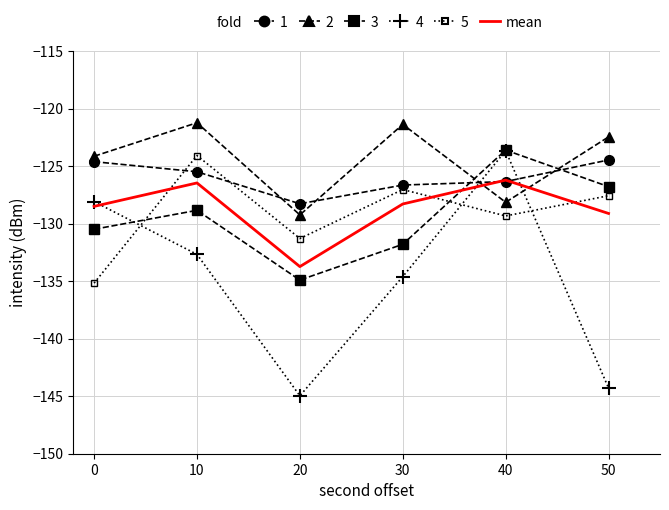

At which category does the chart reach its minimum across all series?

20